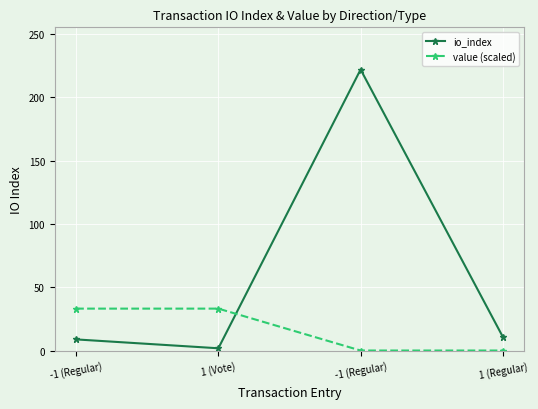

How many lines are shown in the chart?

2